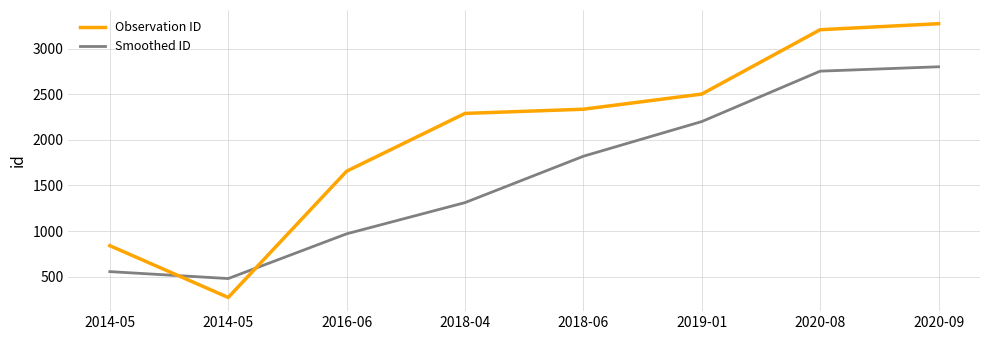

How many lines are shown in the chart?

2